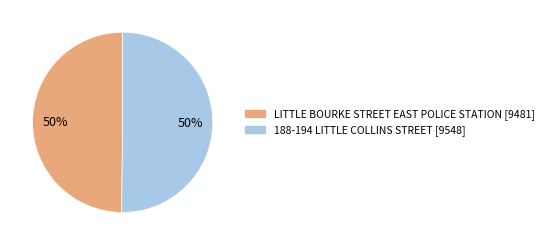

To the nearest percent, what is the combined percentage of LITTLE BOURKE STREET EAST POLICE STATION and 188-194 LITTLE COLLINS STREET?

100%